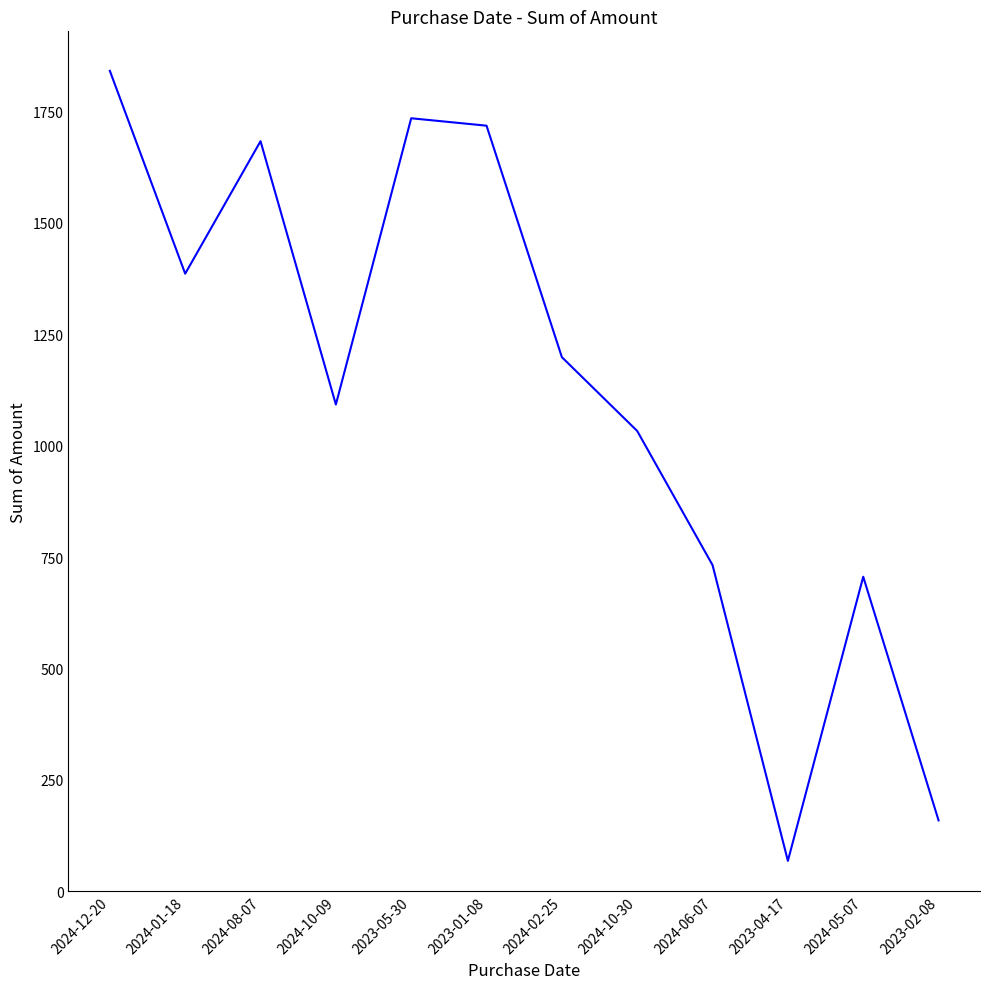

Where is the first local minimum?

2024-01-18